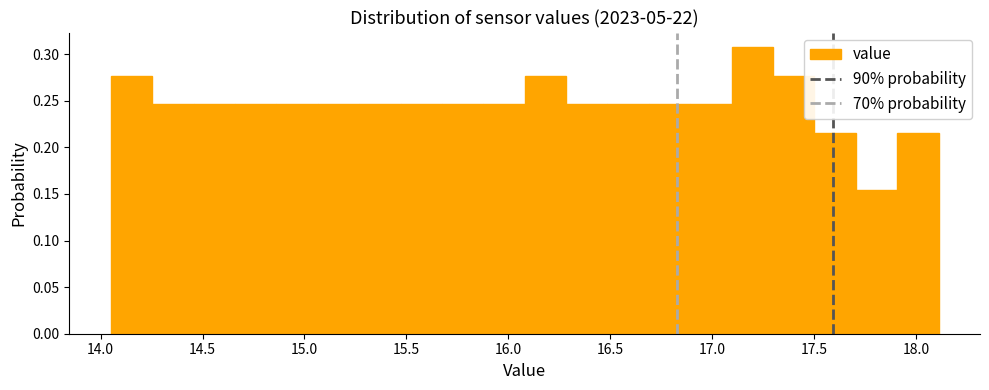

Reading left to right, list every bar in this chart as the range it spans on the x-axis followed by its height. Neither the bar edges nor the heights are printed on the chart, so give them approximately, as read against the axes.

14.05 to 14.25: 0.275
14.25 to 14.45: 0.245
14.45 to 14.65: 0.245
14.65 to 14.85: 0.245
14.85 to 15.05: 0.245
15.05 to 15.25: 0.245
15.25 to 15.45: 0.245
15.45 to 15.65: 0.245
15.65 to 15.90: 0.245
15.90 to 16.10: 0.245
16.10 to 16.30: 0.275
16.30 to 16.50: 0.245
16.50 to 16.70: 0.245
16.70 to 16.90: 0.245
16.90 to 17.10: 0.245
17.10 to 17.30: 0.310
17.30 to 17.50: 0.275
17.50 to 17.70: 0.215
17.70 to 17.90: 0.155
17.90 to 18.10: 0.215